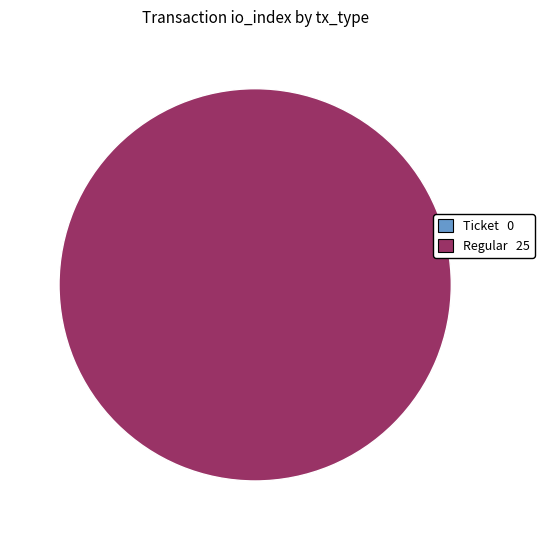

To the nearest percent, what is the combined percentage of Ticket (io_index=0) and Regular (io_index=25)?

100%